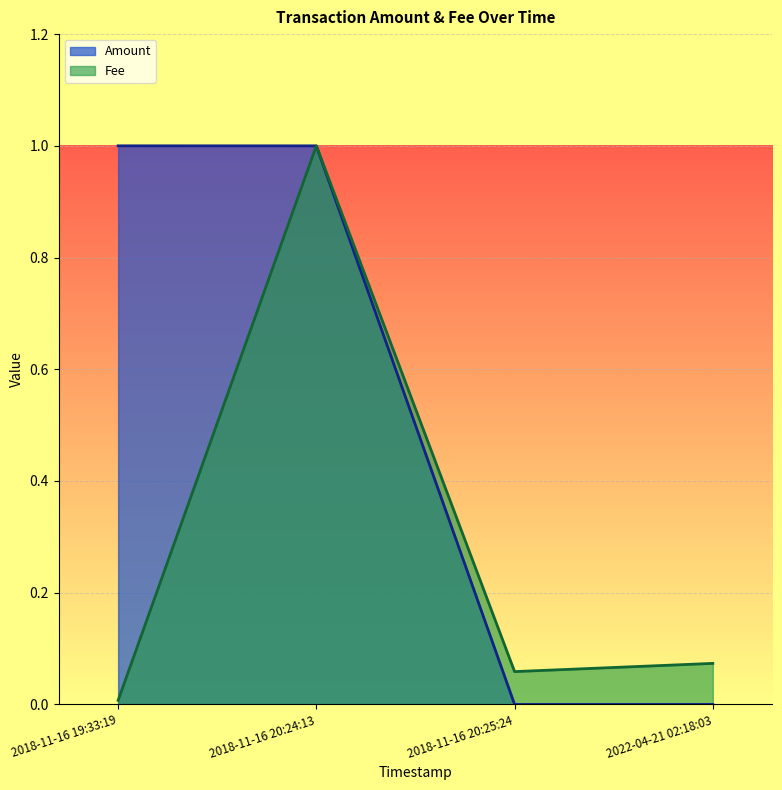

Rank the series at 2022-04-21 02:18:03 from lowest to highest value.

Amount, Fee